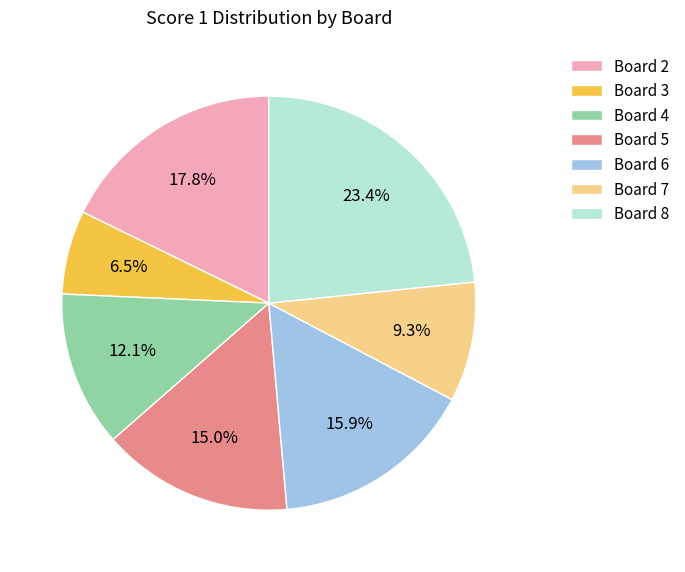

Which category has the smallest portion of the pie?

Board 3